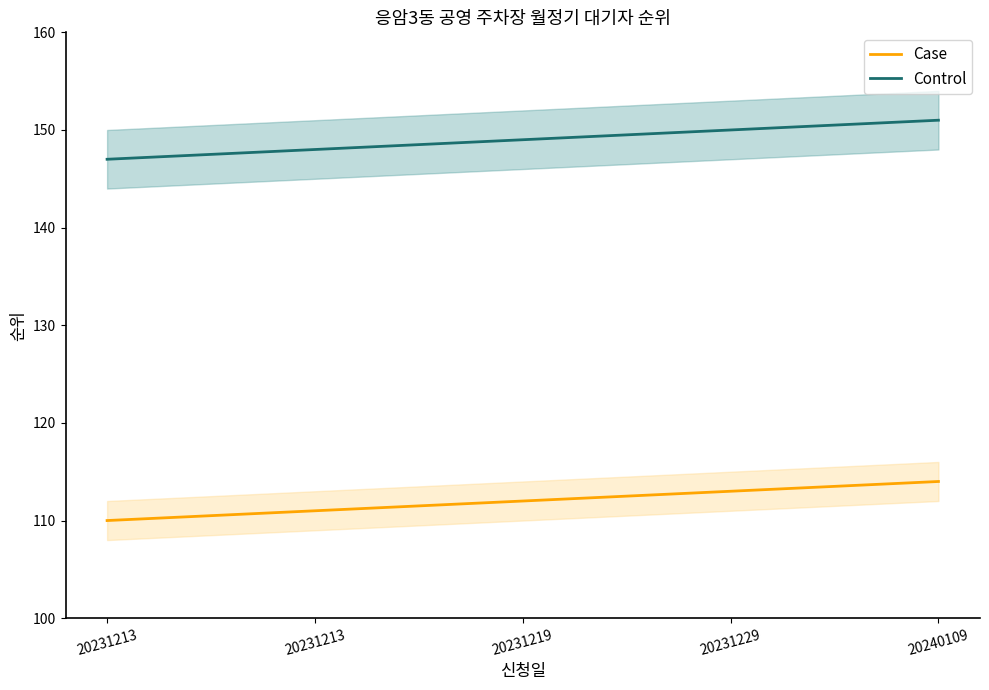

Reading left to right, transcribe all the data shown in this chart.

Case: 110	111	112	113	114
Control: 147	148	149	150	151